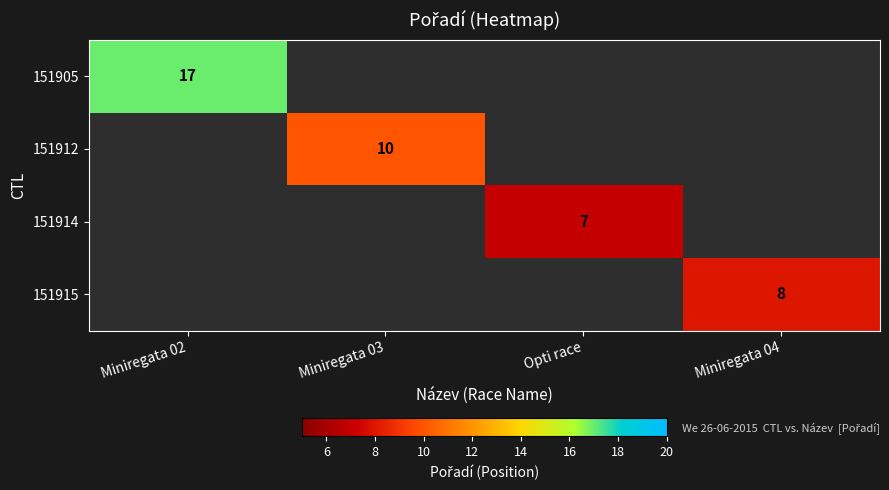

Is the value of 151914 at Opti race greater than the value of 151905 at Miniregata 02?

No